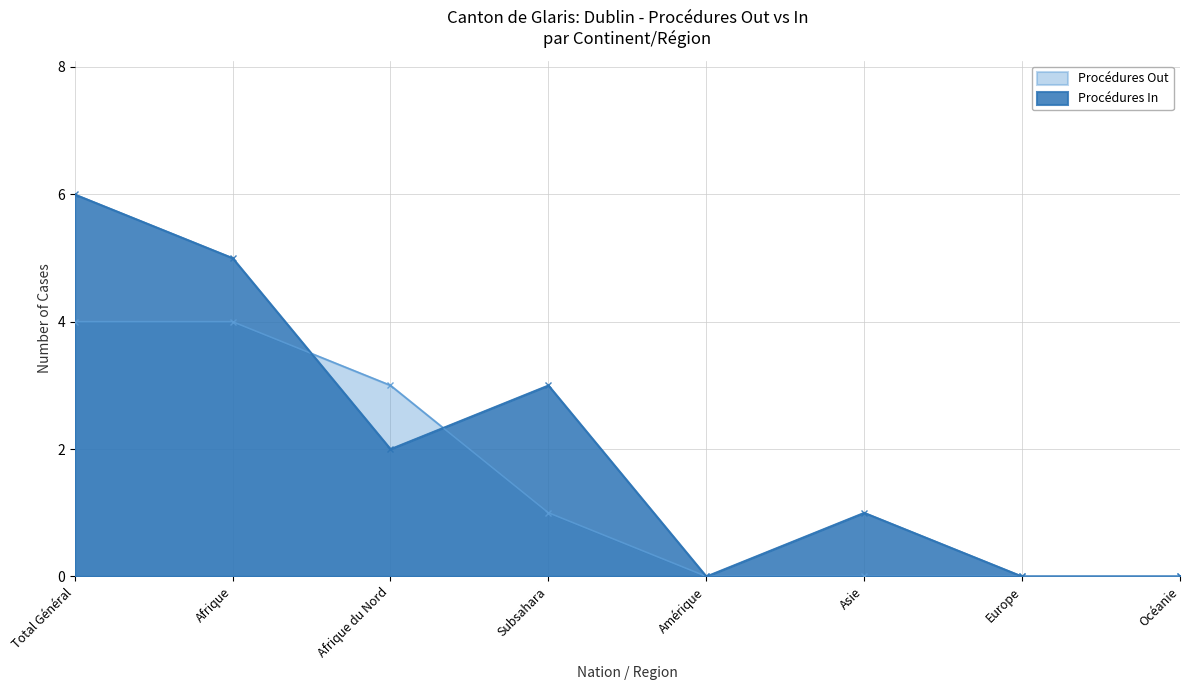

What is the label of the 3rd point from the left?

Afrique du Nord